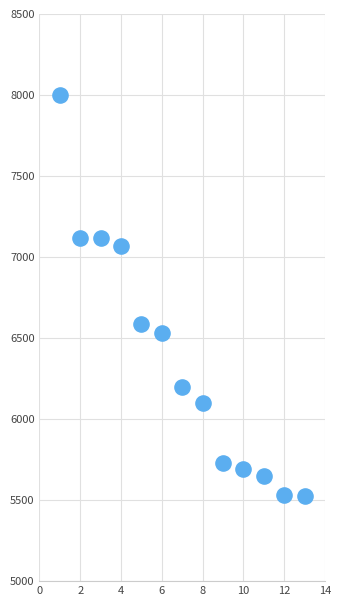

What is the range of X values (max minus min)?

12